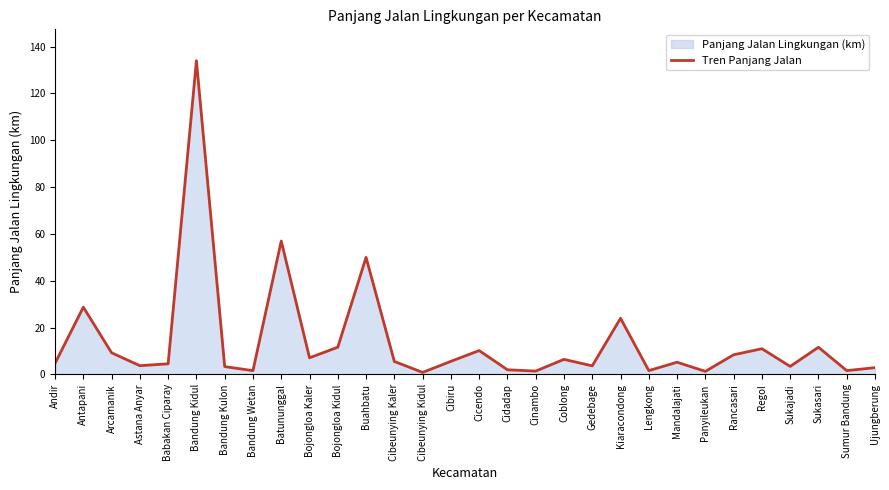

How many series are shown in this chart?

1